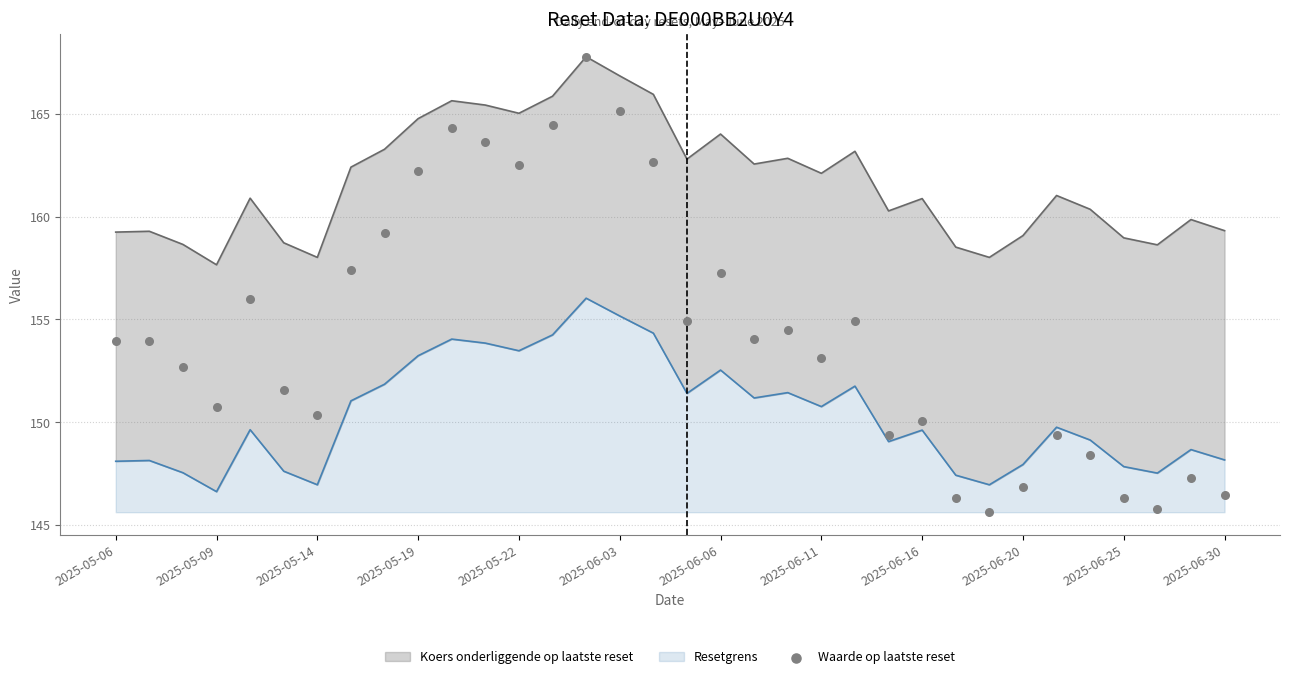

Which has a higher value, 13 or 14?

14